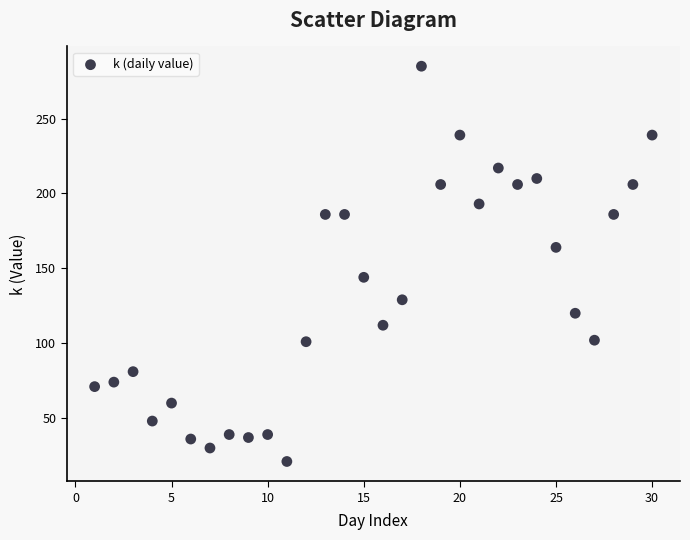

What is the range of X values (max minus min)?

29